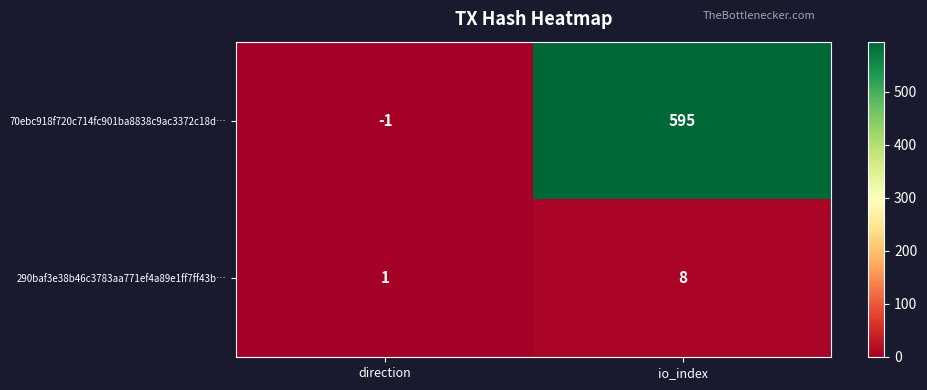

Is it true that 290baf3e38b46c3783aa771ef4a89e1ff7ff43b… equals 5 at io_index?

False